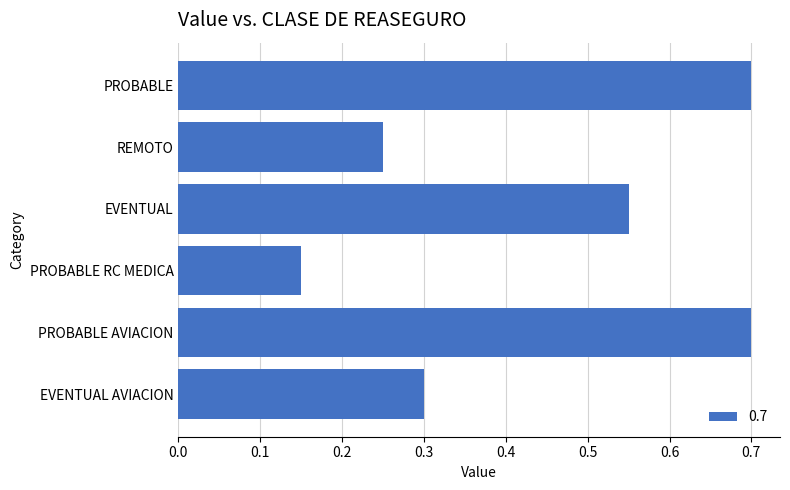

Which has a higher value, EVENTUAL AVIACION or EVENTUAL?

EVENTUAL